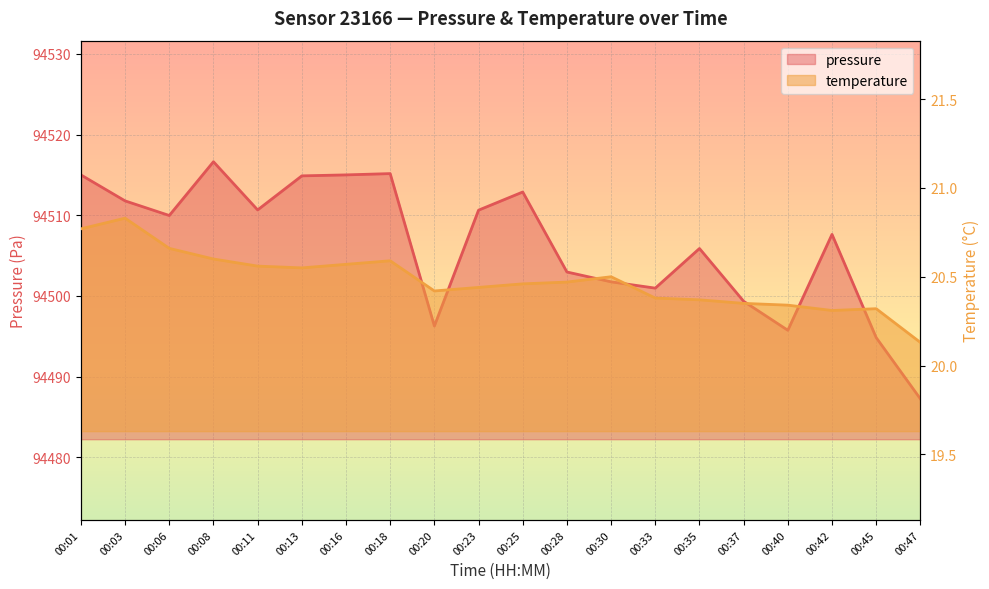

Reading right to left, extract all data points from this chart.

pressure: 00:47=94487.2	00:45=94494.8	00:42=94507.6	00:40=94495.8	00:37=94499.3	00:35=94505.9	00:33=94501.0	00:30=94501.8	00:28=94503.0	00:25=94512.9	00:23=94510.6	00:20=94496.3	00:18=94515.2	00:16=94515.0	00:13=94514.9	00:11=94510.7	00:08=94516.6	00:06=94510.0	00:03=94511.8	00:01=94515.0
temperature: 00:47=20.1	00:45=20.3	00:42=20.3	00:40=20.3	00:37=20.4	00:35=20.4	00:33=20.4	00:30=20.5	00:28=20.5	00:25=20.5	00:23=20.4	00:20=20.4	00:18=20.6	00:16=20.6	00:13=20.6	00:11=20.6	00:08=20.6	00:06=20.7	00:03=20.8	00:01=20.8